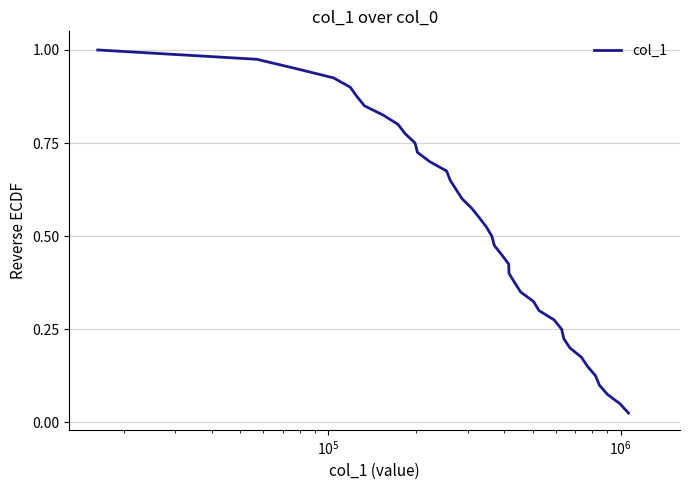

What is the value of the 30th point from the left?

0.3